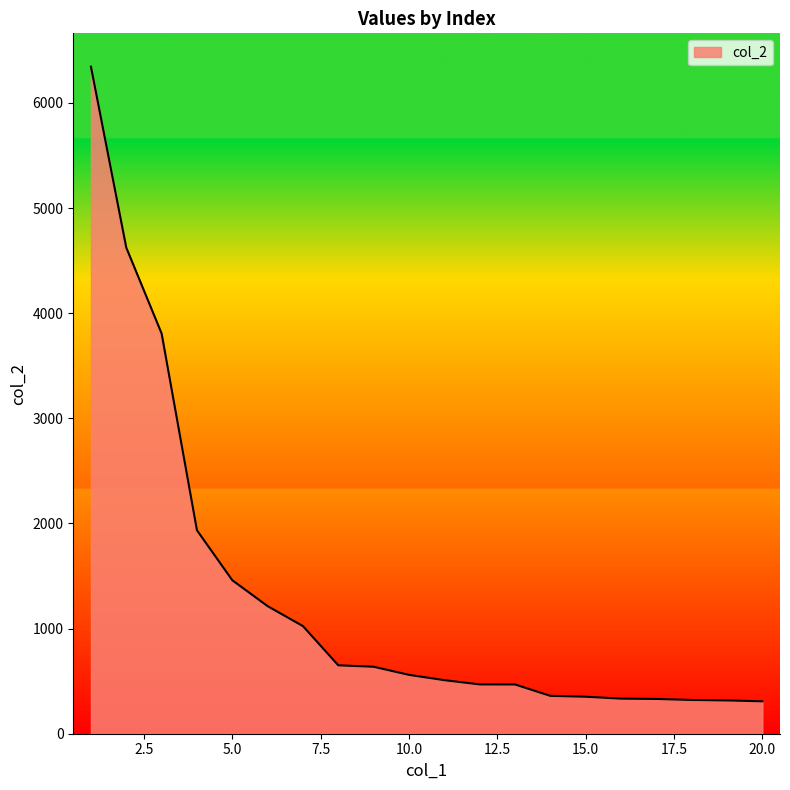

What is the minimum value shown in the chart?

308.4